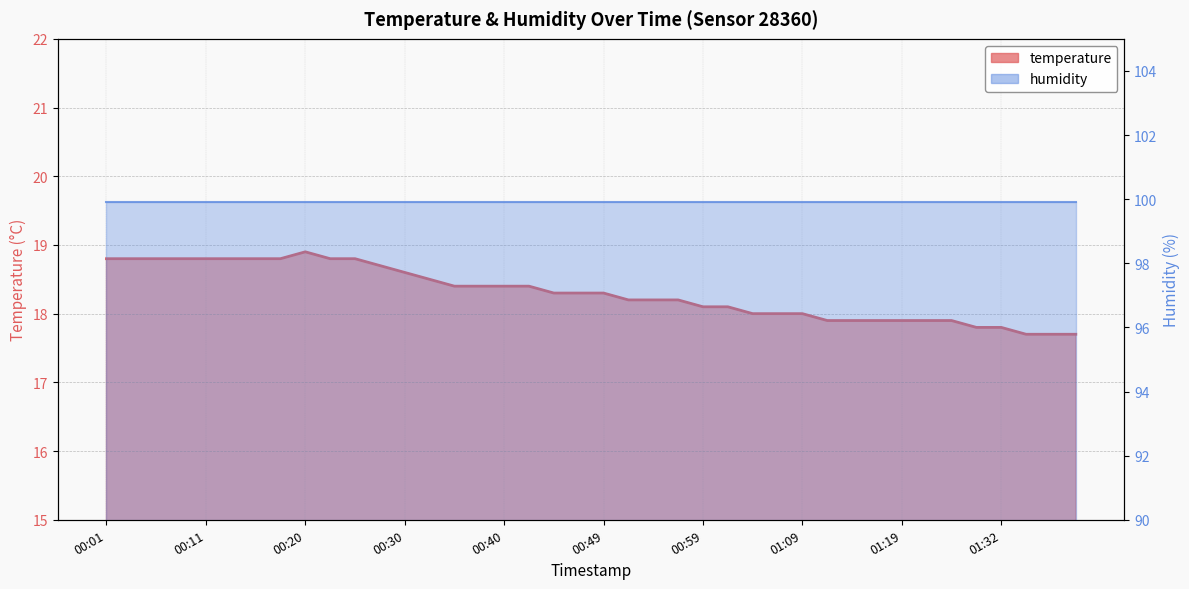

How many points are higher than both their immediate neighbors (excluding endpoints)?

1